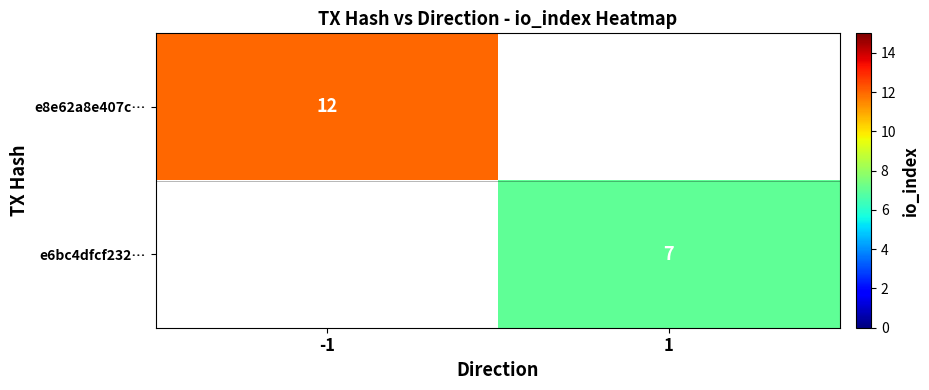

Is the value of e6bc4dfcf232… at 1 greater than the value of e8e62a8e407c… at -1?

No